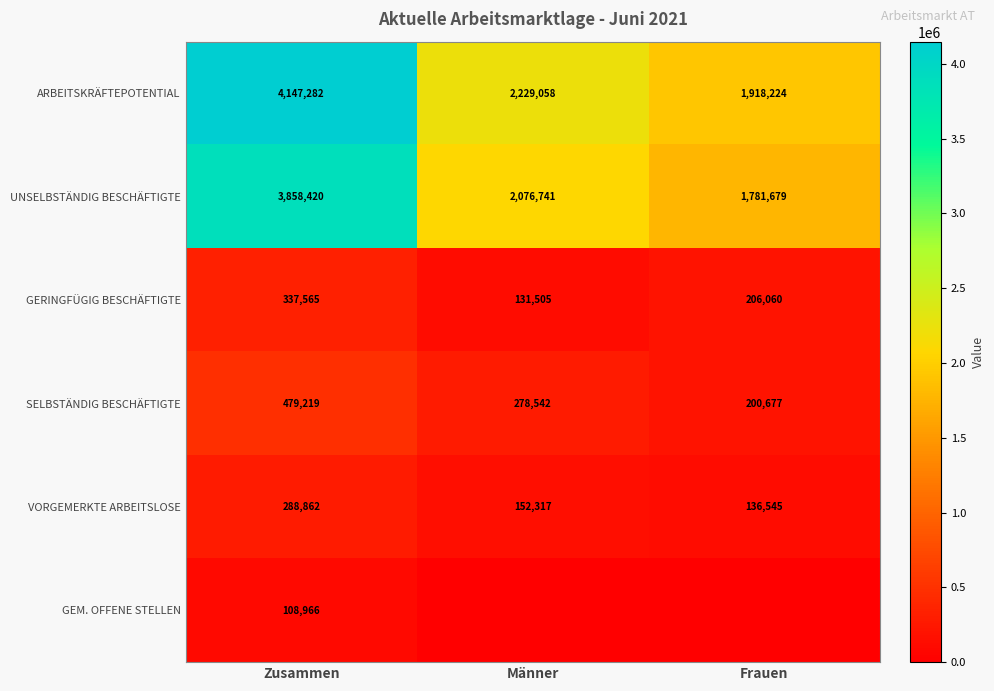

True or false: VORGEMERKTE ARBEITSLOSE has a value of 152317 at Männer.

True